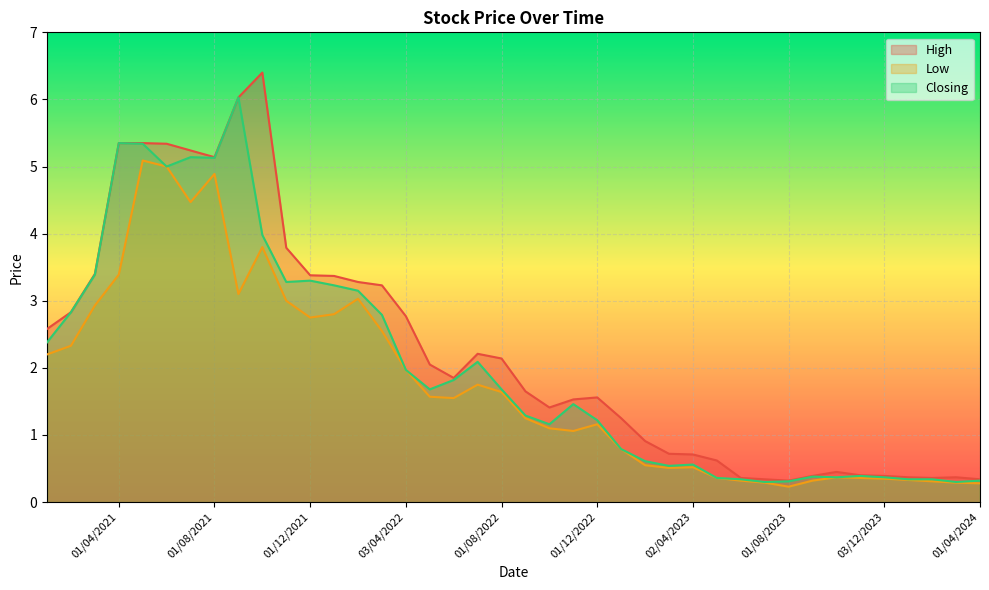

True or false: Closing has a value of 3.3 at 01/12/2021.

True